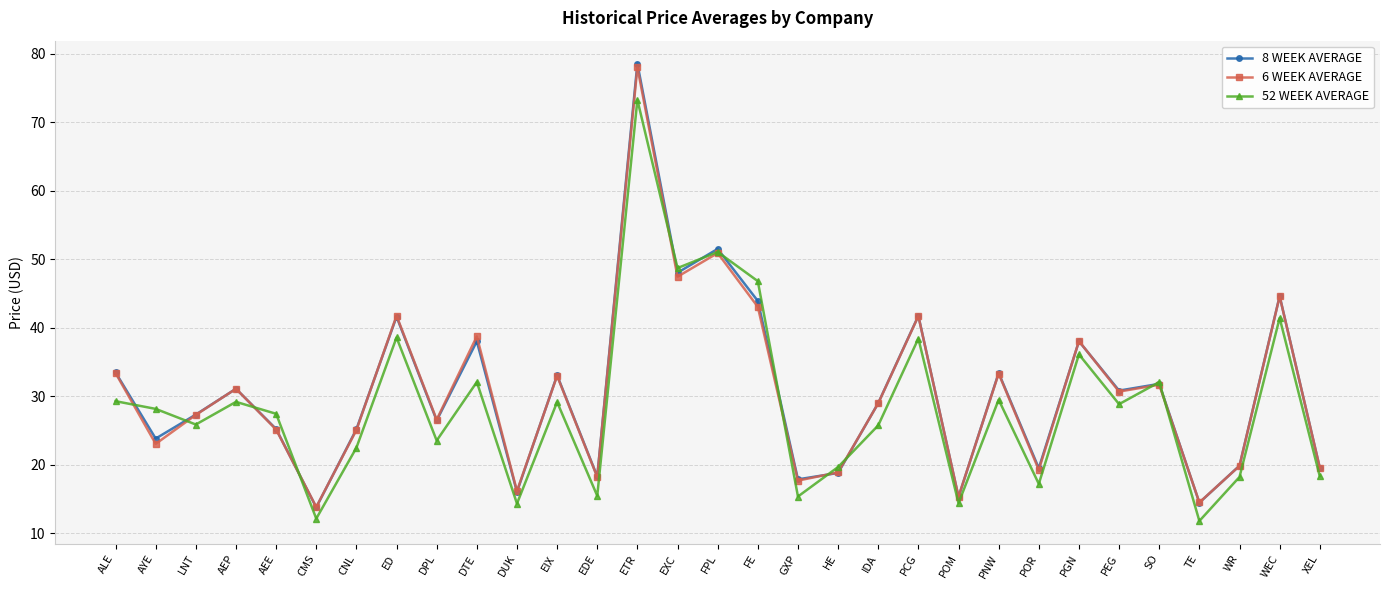

True or false: 8 WEEK AVERAGE has more than 0 points higher than both neighbors.

True